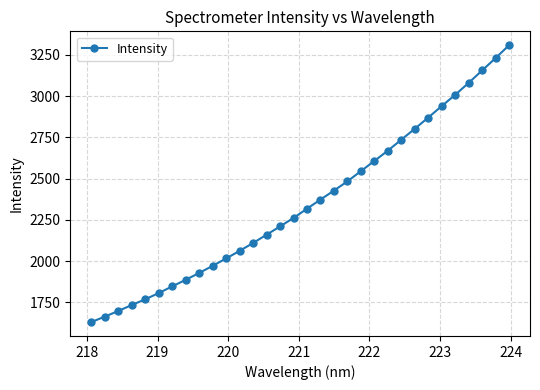

What is the difference between the maximum and minimum values?

1678.1